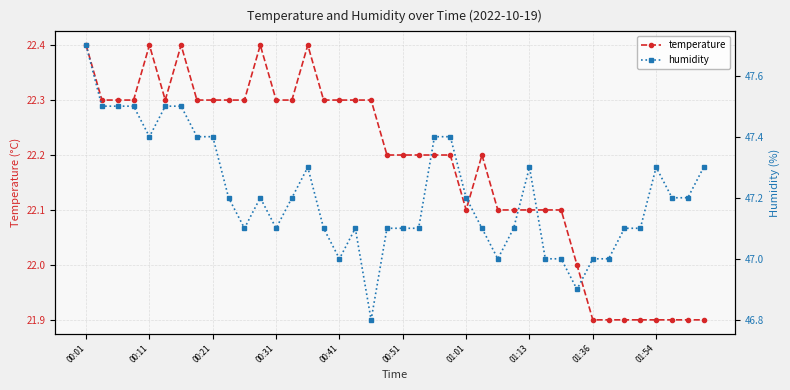

Rank the series by their maximum value, from lowest to highest.

temperature, humidity